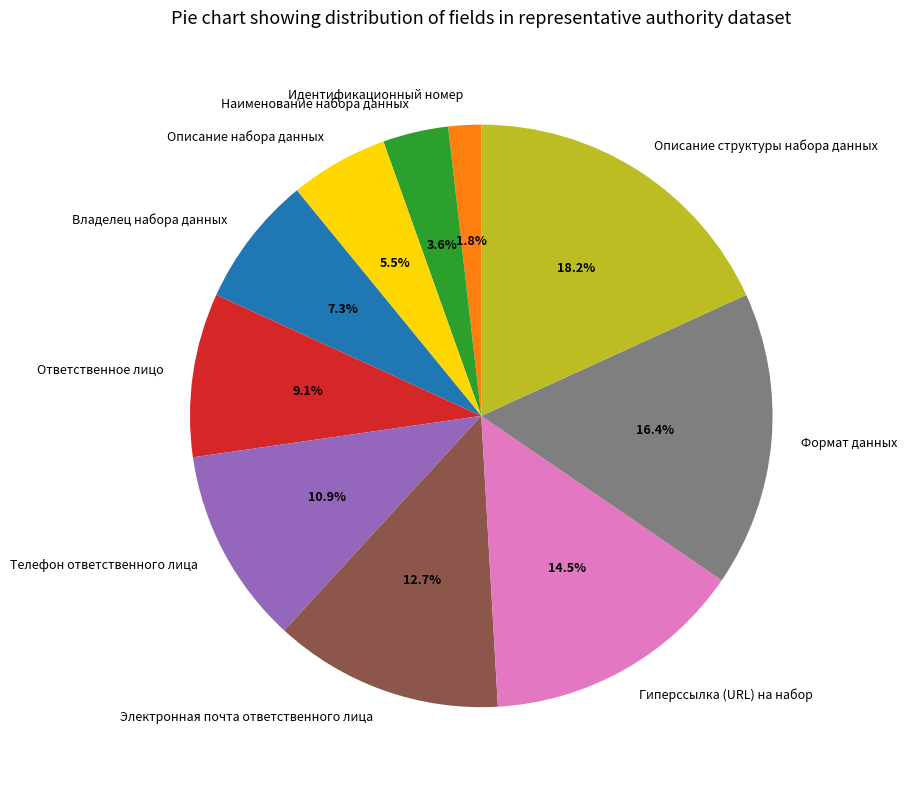

Does any single category account for the majority?

No